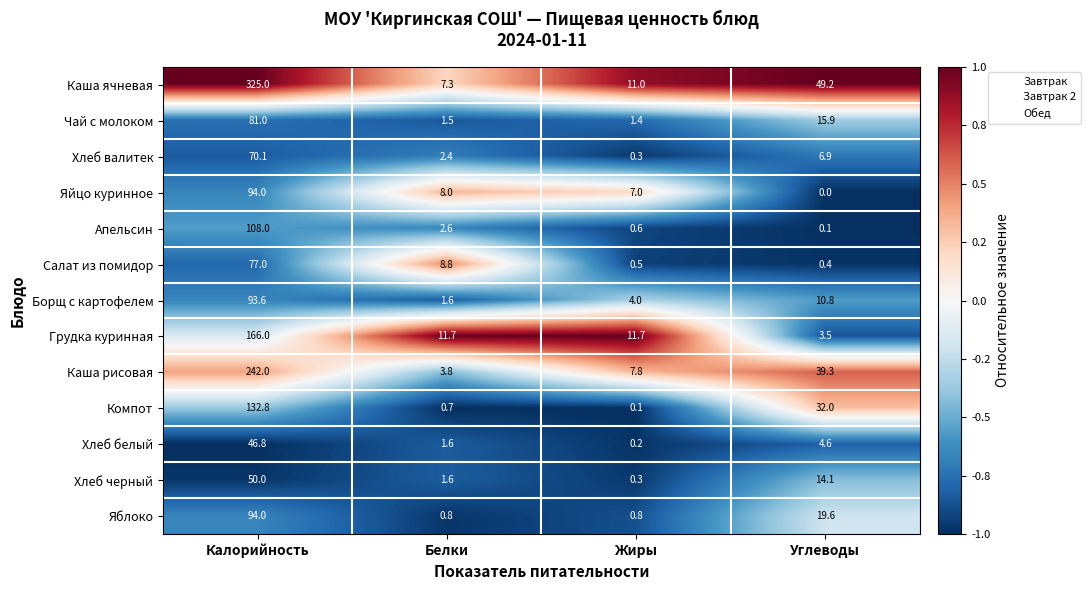

Which series has the largest total across all categories?

Каша ячневая